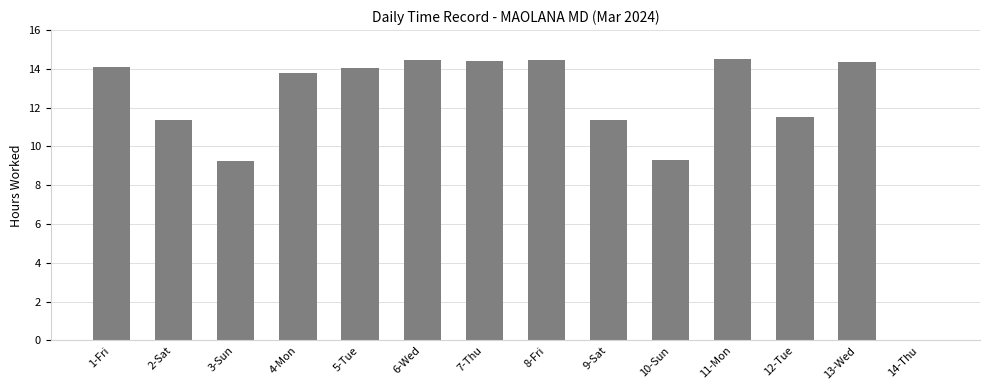

What is the sum of all values?

166.9